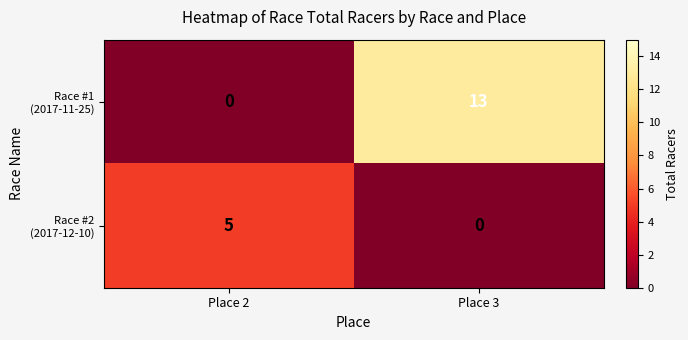

At which category is the sum across all series the highest?

Place 3